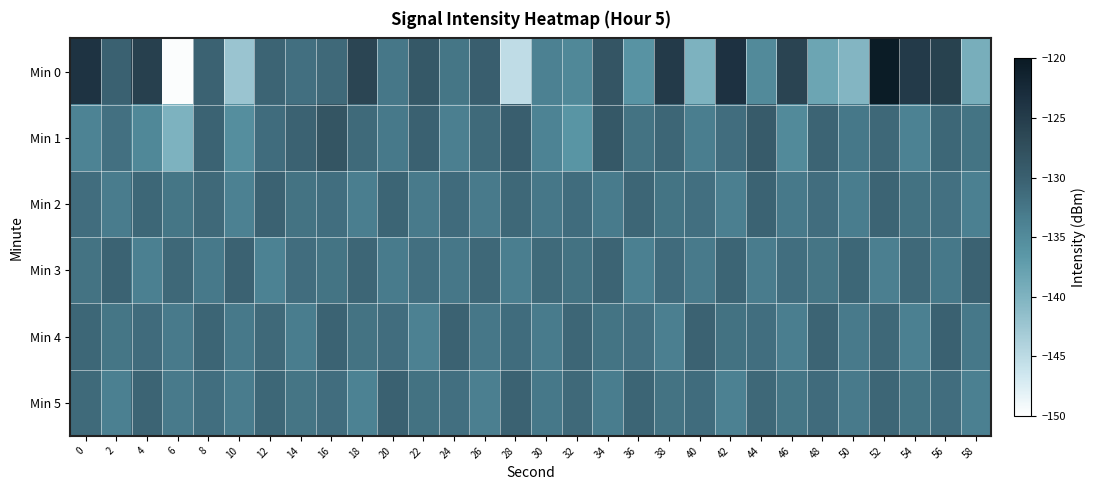

Reading left to right, list all the values displayed in this chart.

Min 0: 0=-123.8	2=-130.2	4=-125.4	6=-149.7	8=-130.3	10=-142.3	12=-130.5	14=-131.8	16=-131.1	18=-126.2	20=-132.6	22=-128.9	24=-132.5	26=-129.7	28=-145.3	30=-133.8	32=-134.6	34=-128.5	36=-136.0	38=-124.8	40=-139.9	42=-123.6	44=-134.8	46=-126.1	48=-138.2	50=-140.4	52=-120.4	54=-124.8	56=-125.7	58=-139.4
Min 1: 0=-134.0	2=-131.9	4=-134.6	6=-139.9	8=-130.3	10=-135.4	12=-131.4	14=-130.3	16=-128.4	18=-131.2	20=-132.8	22=-130.1	24=-133.5	26=-131.2	28=-129.8	30=-134.0	32=-136.2	34=-128.9	36=-132.1	38=-130.7	40=-133.4	42=-131.6	44=-129.3	46=-134.8	48=-130.5	50=-132.7	52=-131.0	54=-133.9	56=-130.8	58=-132.2
Min 2: 0=-131.5	2=-133.2	4=-130.8	6=-132.5	8=-131.1	10=-133.8	12=-130.3	14=-132.1	16=-131.7	18=-133.4	20=-130.6	22=-132.9	24=-131.3	26=-133.0	28=-130.9	30=-132.6	32=-131.4	34=-133.1	36=-130.7	38=-132.3	40=-131.8	42=-133.5	44=-130.4	46=-132.8	48=-131.6	50=-133.3	52=-130.5	54=-132.0	56=-131.9	58=-133.6
Min 3: 0=-132.1	2=-130.4	4=-133.7	6=-131.0	8=-132.8	10=-130.2	12=-133.9	14=-131.5	16=-132.3	18=-130.7	20=-133.1	22=-131.8	24=-132.6	26=-130.9	28=-133.4	30=-131.2	32=-132.0	34=-130.5	36=-133.6	38=-131.3	40=-132.9	42=-130.6	44=-133.2	46=-131.7	48=-132.4	50=-130.8	52=-133.5	54=-131.1	56=-132.7	58=-130.3
Min 4: 0=-130.8	2=-132.5	4=-131.3	6=-133.0	8=-130.6	10=-132.8	12=-131.1	14=-133.3	16=-130.4	18=-132.1	20=-131.6	22=-133.8	24=-130.2	26=-132.6	28=-131.4	30=-133.1	32=-130.7	34=-132.3	36=-131.9	38=-133.5	40=-130.3	42=-132.0	44=-131.7	46=-133.4	48=-130.5	50=-132.9	52=-131.0	54=-133.6	56=-130.1	58=-132.7
Min 5: 0=-131.2	2=-133.6	4=-130.5	6=-132.9	8=-131.7	10=-133.2	12=-130.8	14=-132.4	16=-131.5	18=-133.9	20=-130.1	22=-132.0	24=-131.8	26=-133.5	28=-130.3	30=-132.7	32=-131.1	34=-133.3	36=-130.6	38=-132.1	40=-131.4	42=-133.8	44=-130.9	46=-132.5	48=-131.3	50=-133.0	52=-130.7	54=-132.2	56=-131.6	58=-133.7